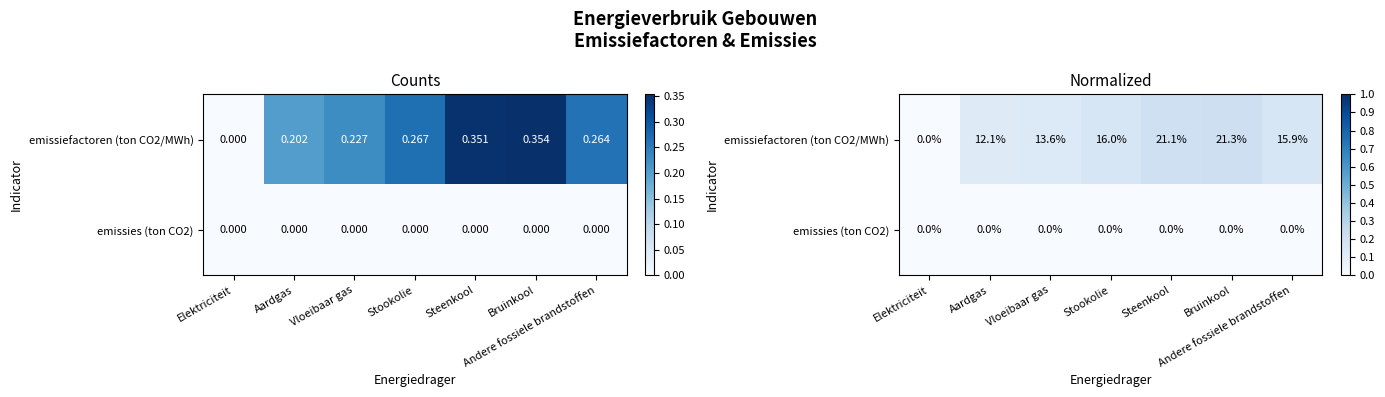

Which category has the lowest value in the emissies (ton CO2) series?

Elektriciteit